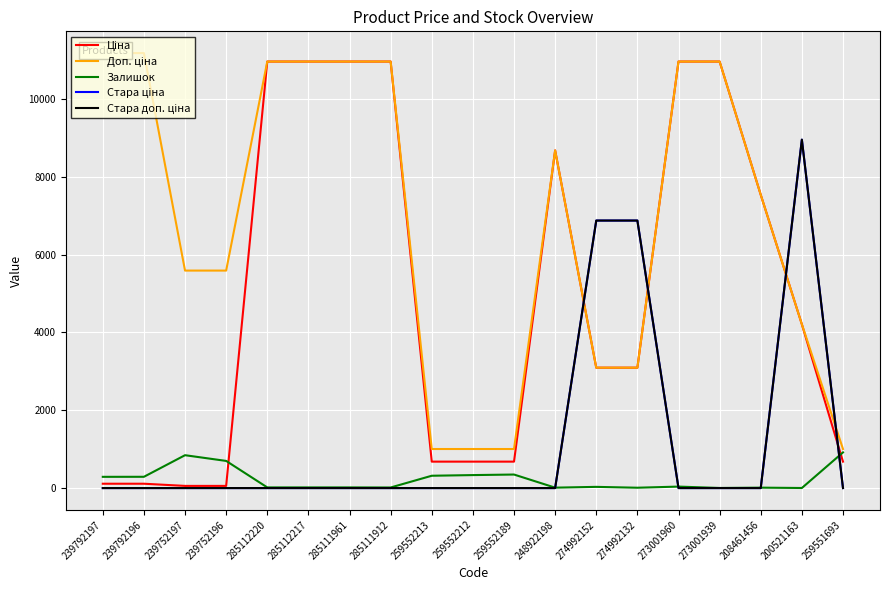

What is the average value of the Стара ціна series?

1195.3